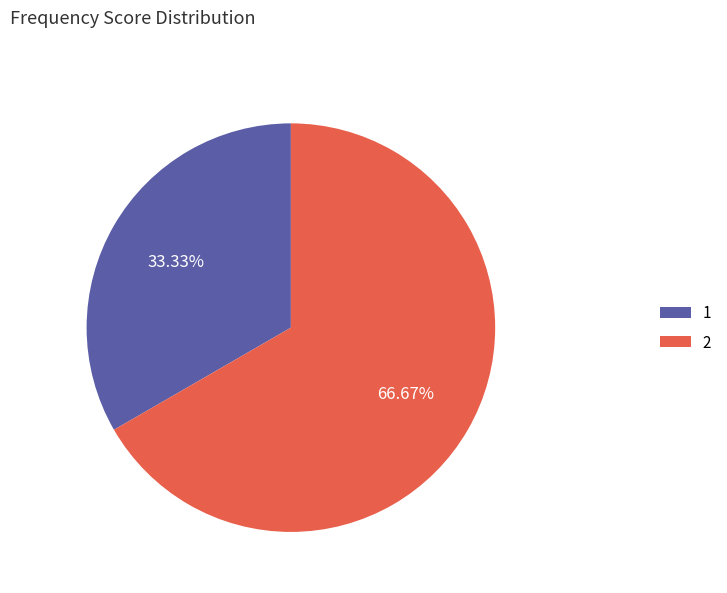

Approximately how many times larger is the value at 2 compared to 1?

2.0